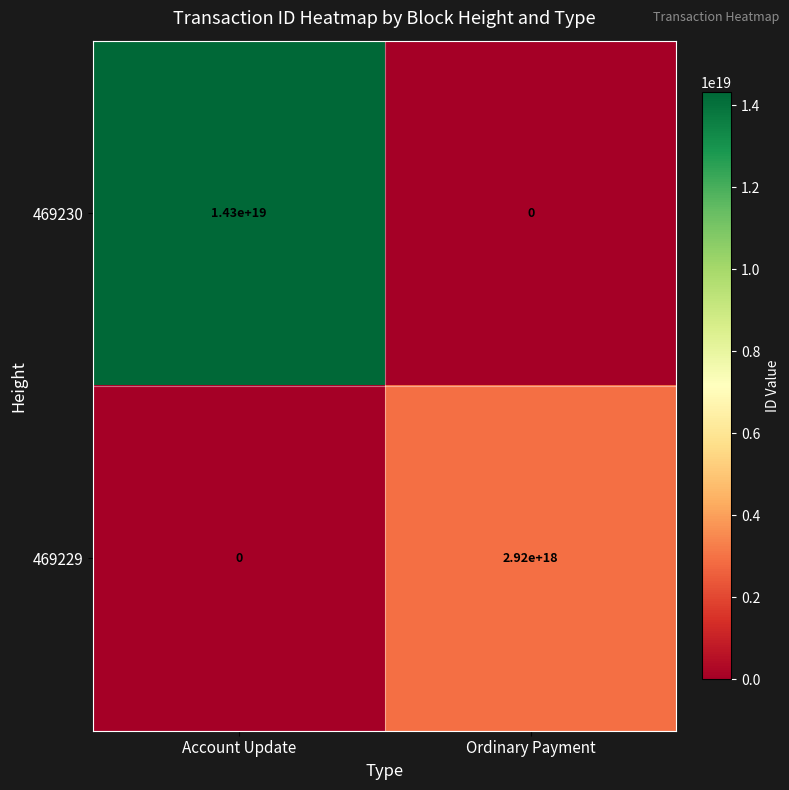

At Ordinary Payment, list the series in order from largest to smallest.

469229, 469230